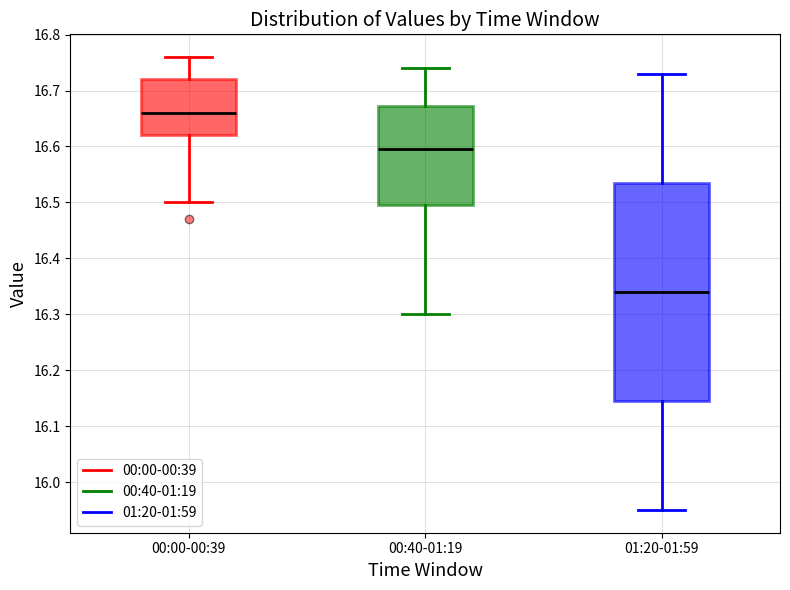

Reading left to right, transcribe this box plot: for each box, give where its median line is, the range the box spans, and where its two whiskers end, as read against the y-axis. The values are not printed on the chart, so give them approximately, as read against the axis.

00:00-00:39: median 16.66, box 16.62 to 16.72, whiskers 16.50 to 16.76
00:40-01:19: median 16.60, box 16.50 to 16.67, whiskers 16.30 to 16.74
01:20-01:59: median 16.34, box 16.15 to 16.54, whiskers 15.95 to 16.73